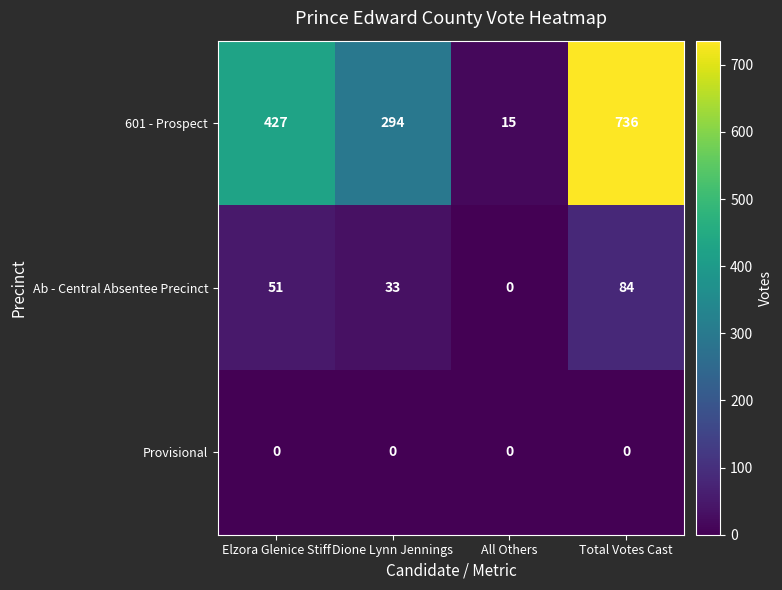

At how many categories does at least one series exceed 85?

3